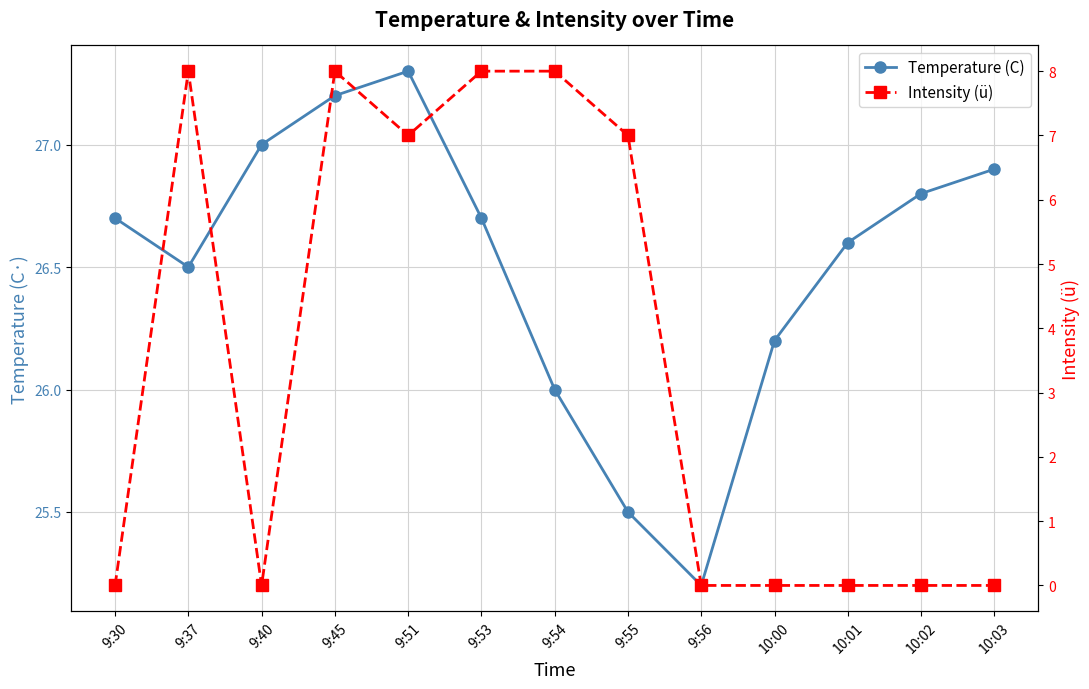

Reading right to left, list all the values displayed in this chart.

Temperature (C): 10:03=26.9	10:02=26.8	10:01=26.6	10:00=26.2	9:56=25.2	9:55=25.5	9:54=26.0	9:53=26.7	9:51=27.3	9:45=27.2	9:40=27.0	9:37=26.5	9:30=26.7
Intensity (ü): 10:03=0.0	10:02=0.0	10:01=0.0	10:00=0.0	9:56=0.0	9:55=7.0	9:54=8.0	9:53=8.0	9:51=7.0	9:45=8.0	9:40=0.0	9:37=8.0	9:30=0.0